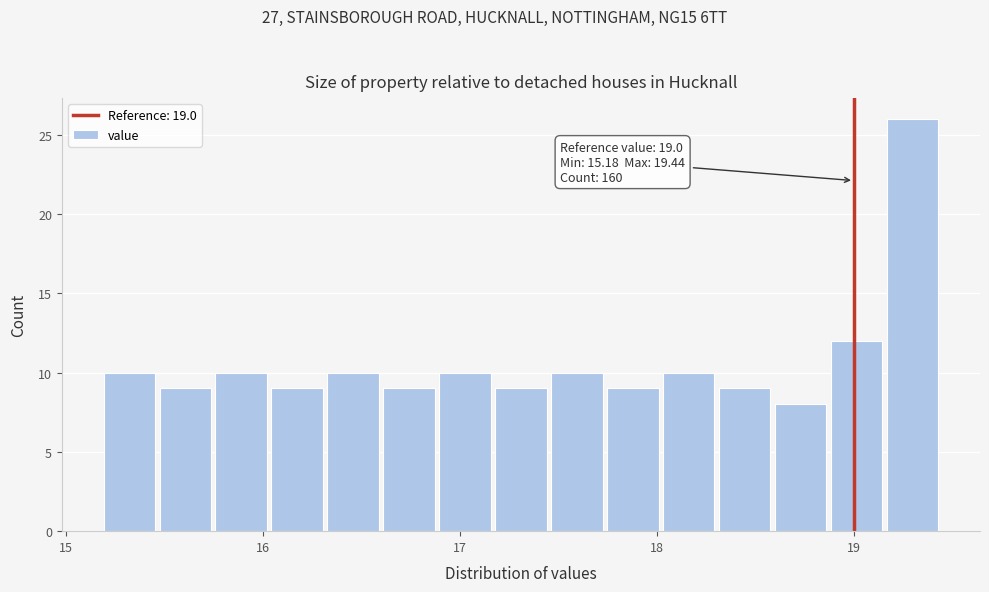

Around what value on the x-axis is the tallest bar? Give the approximate position of its centre, as read against the axis.

19.3